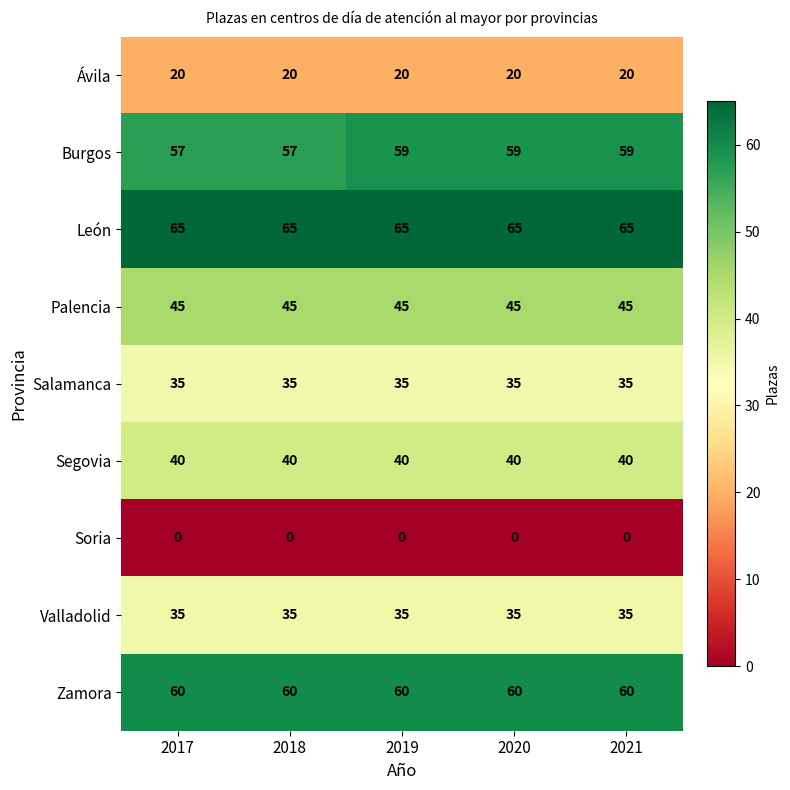

The Valladolid series shows 35 at 2017. True or false?

True